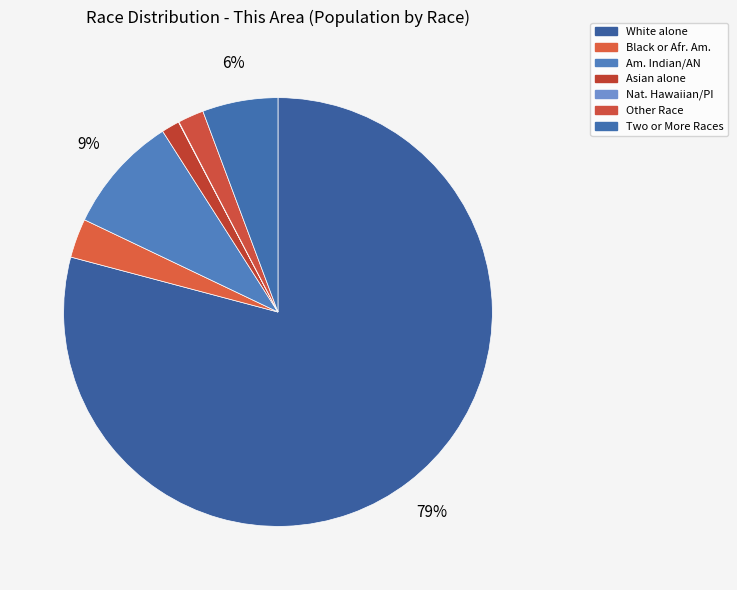

Which category has the biggest portion of the pie?

White alone